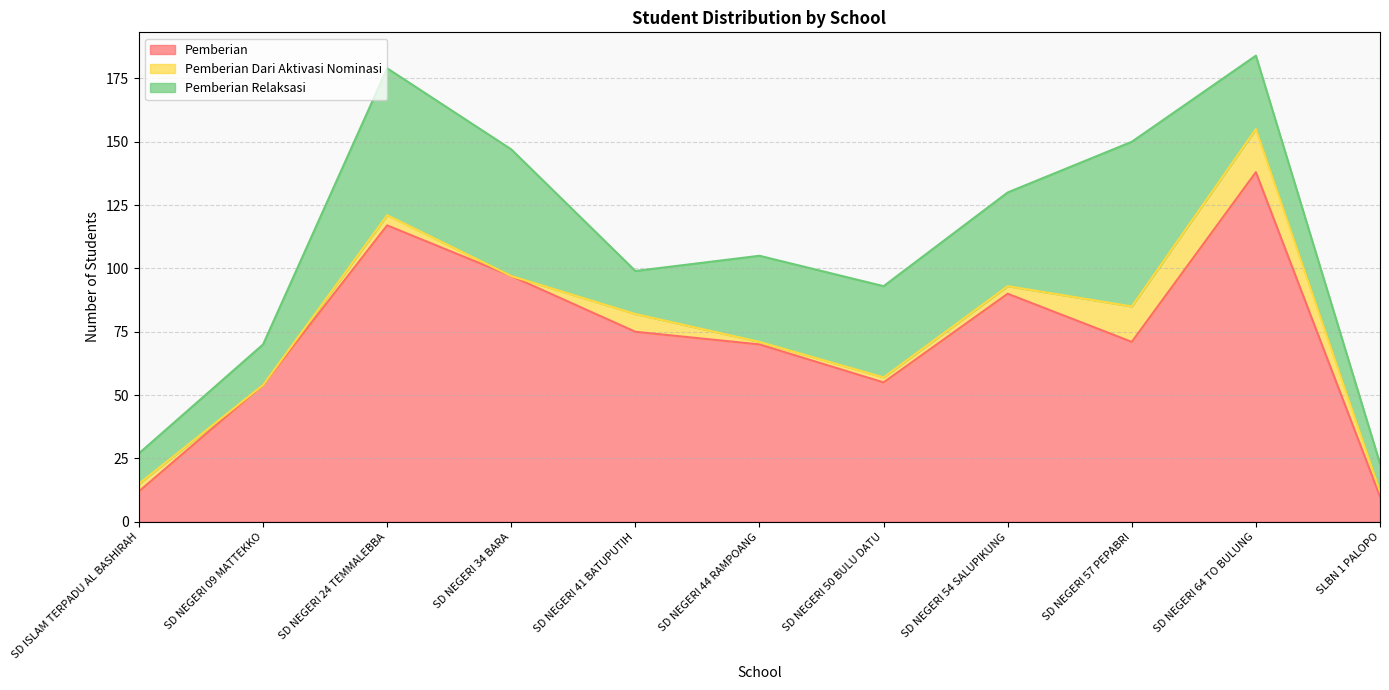

What position from the left is SD NEGERI 24 TEMMALEBBA?

3